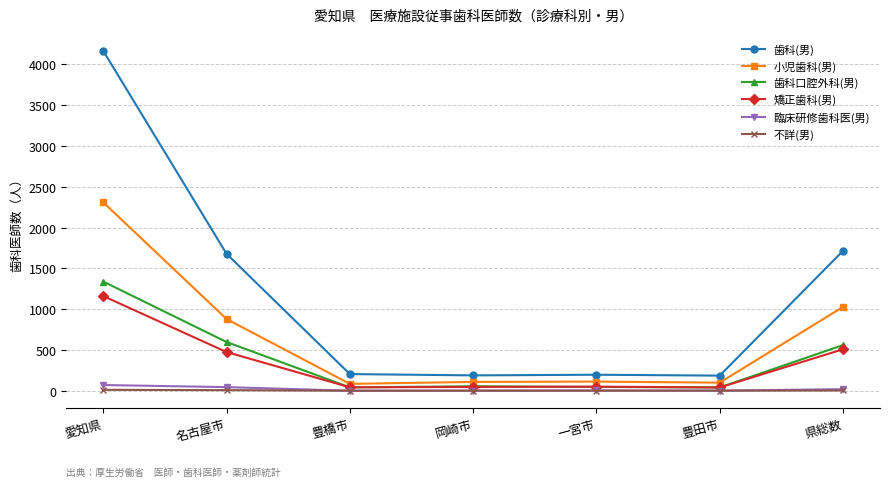

Between 名古屋市 and 豊田市, which series saw the biggest shift?

歯科(男)